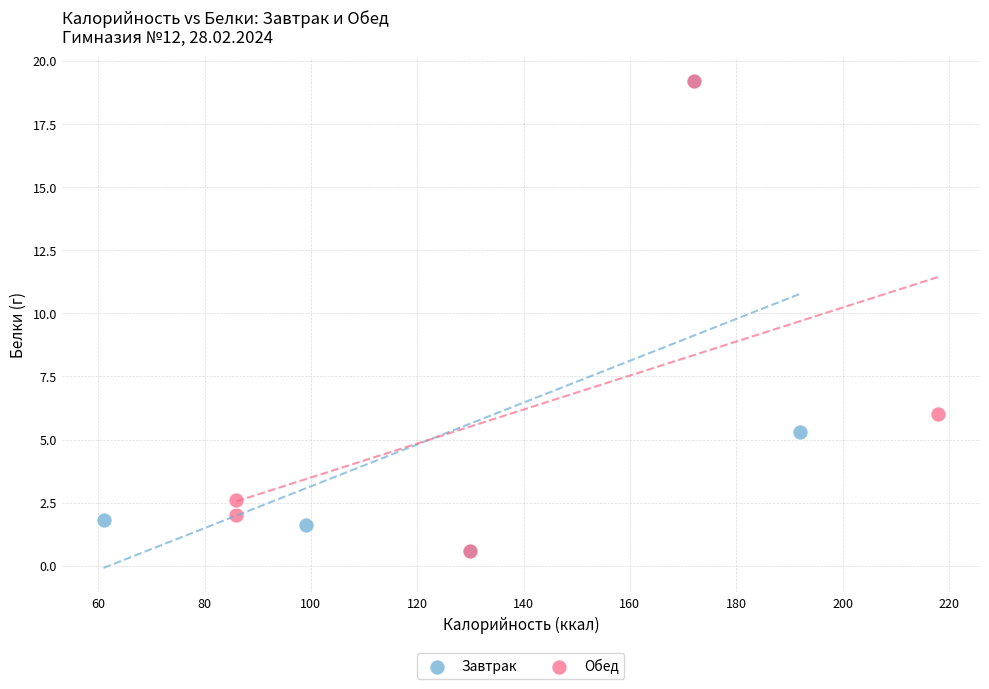

What are all the series names shown in the legend?

Завтрак, Обед